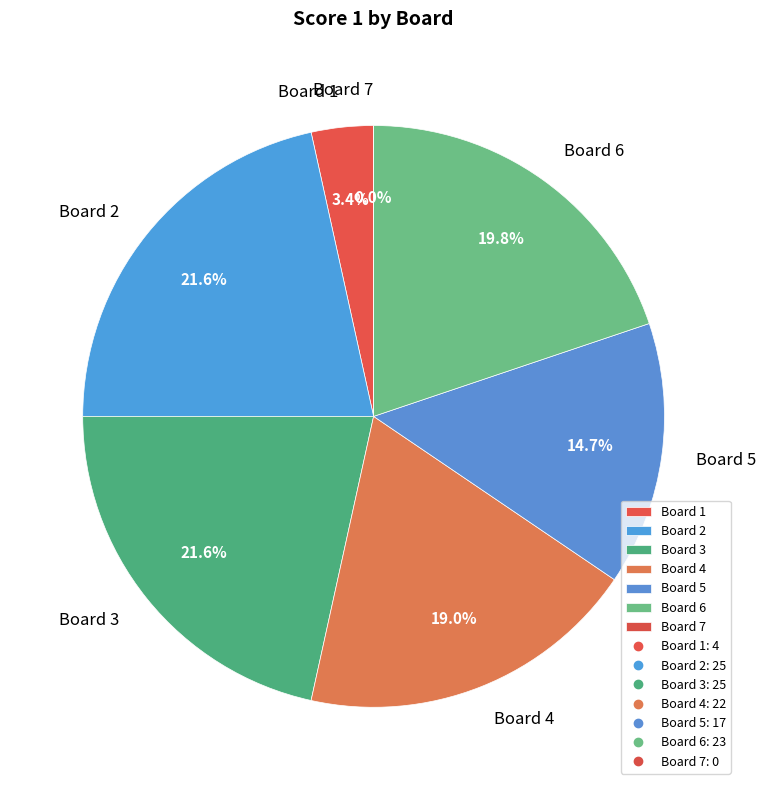

What percentage is the Board 3 slice, to the nearest percent?

22%